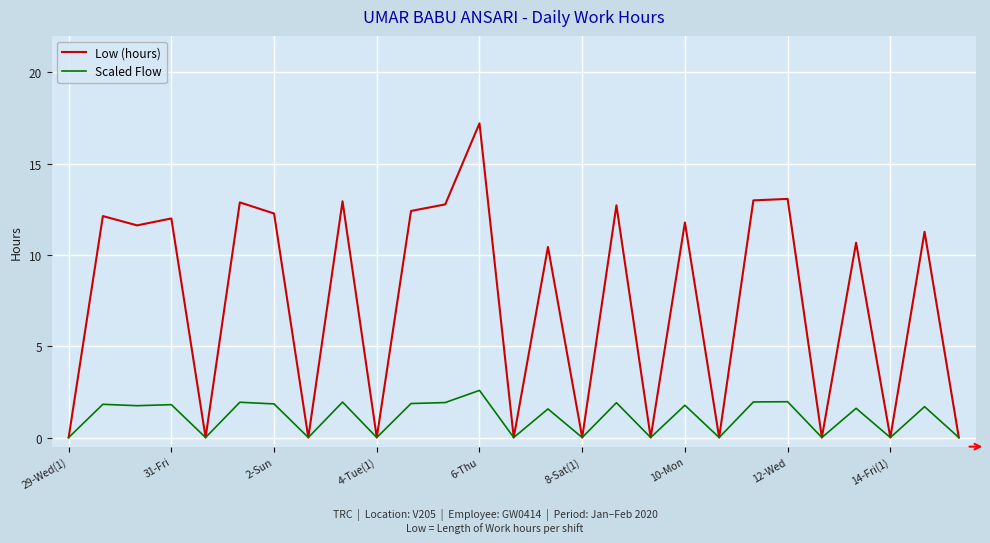

Which series has the largest total across all categories?

Low (hours)